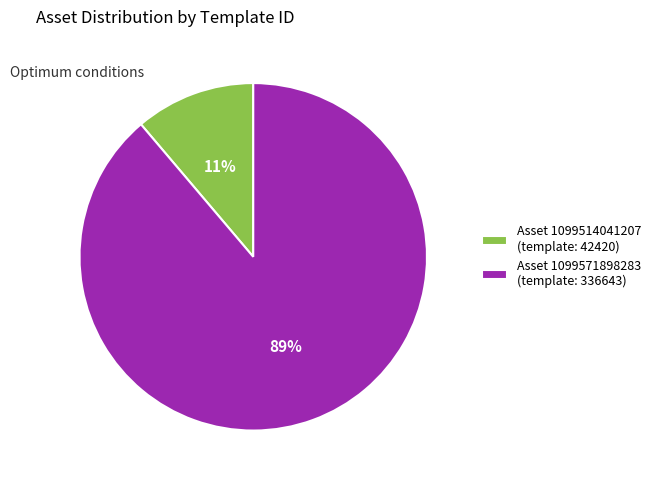

To the nearest percent, what percentage of the pie is Asset 1099571898283 (template: 336643)?

89%